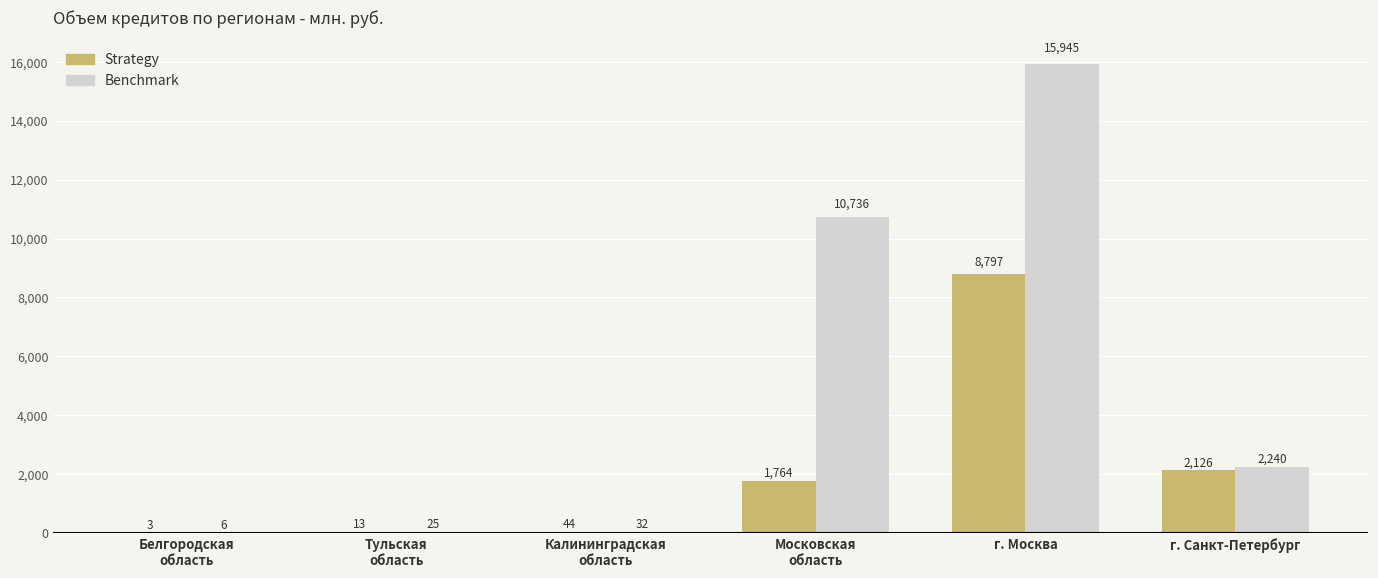

Read the Benchmark value at г. Санкт-Петербург.

2240